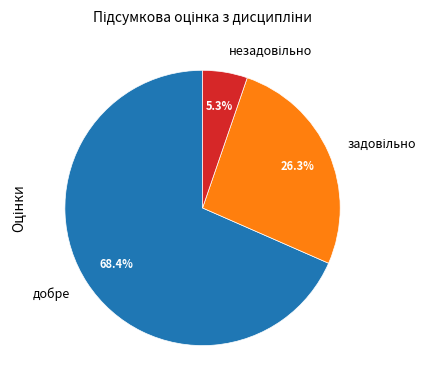

What is the majority slice?

добре